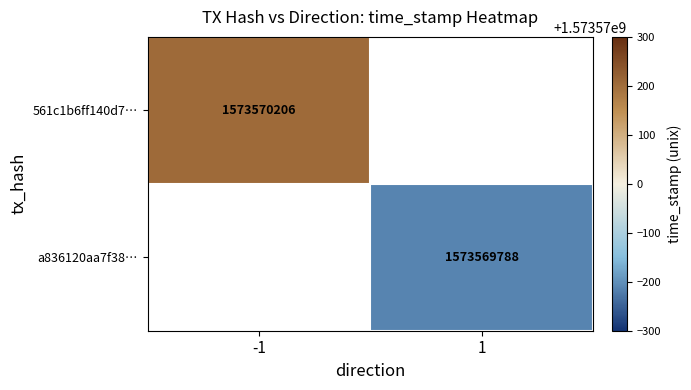

Which series has the largest range (max minus min)?

561c1b6ff140d7538aa1a36b4f4ccb13ccbb9d5